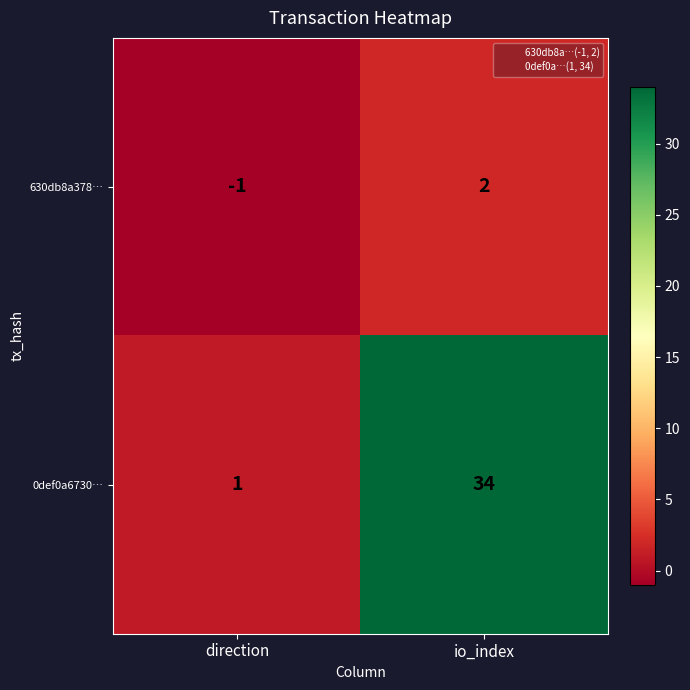

Reading left to right, transcribe all the data shown in this chart.

630db8a378…: -1	2
0def0a6730…: 1	34